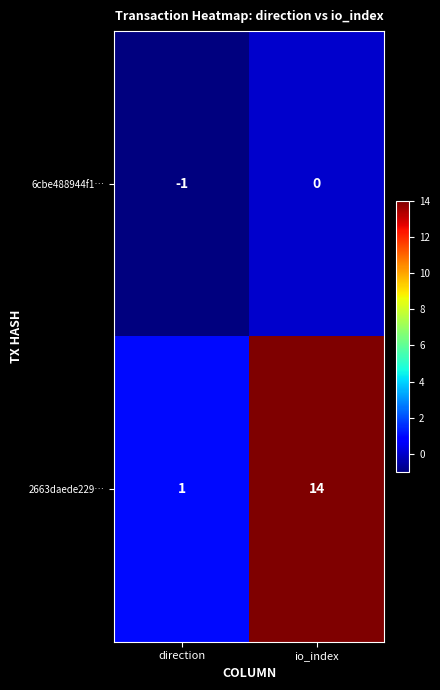

Which category has the highest value in the 2663daede229… series?

io_index